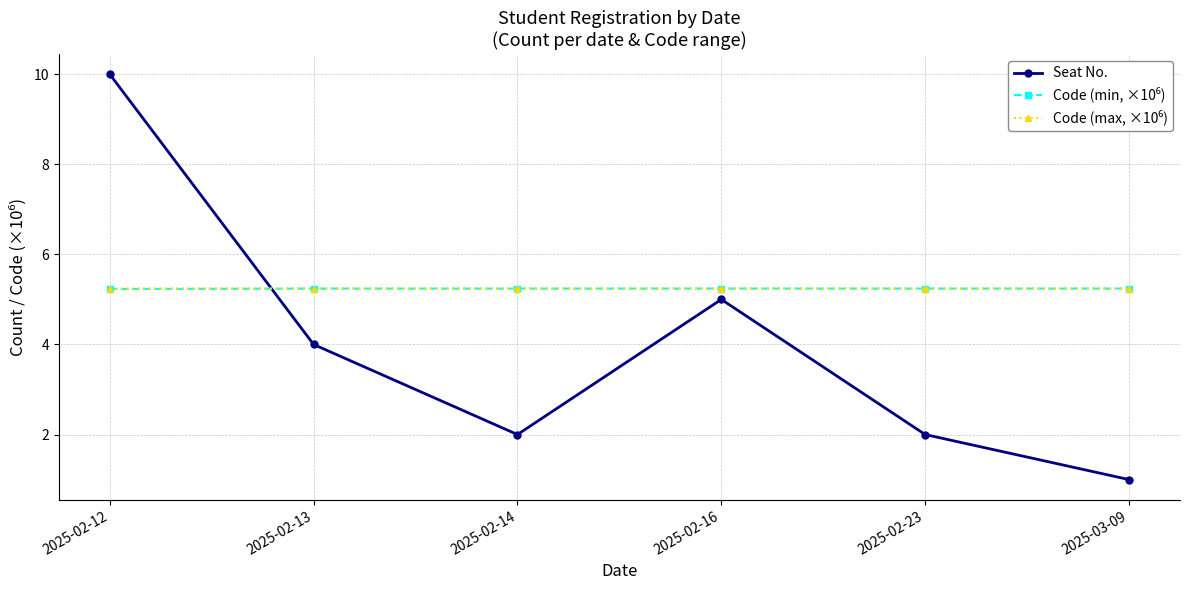

What is the approximate value of Seat No. at 2025-02-12?

10.0